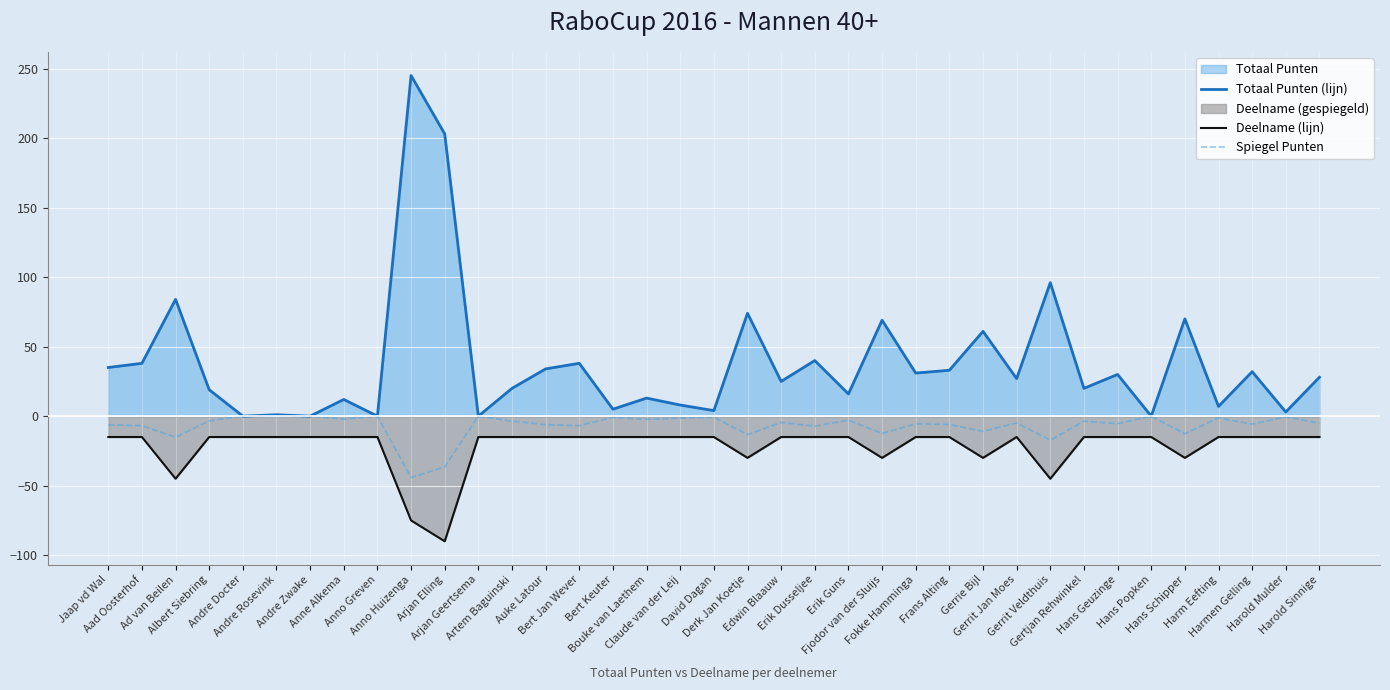

Reading left to right, list all the values displayed in this chart.

Totaal Punten (lijn): Jaap vd Wal=35.0	Aad Oosterhof=38.0	Ad van Beilen=84.0	Albert Siebring=19.0	Andre Docter=0.0	Andre Rosevink=1.0	Andre Zwake=0.0	Anne Alkema=12.0	Anno Greven=0.0	Anno Huizenga=245.0	Arjan Elling=203.0	Arjan Geertsema=0.0	Artem Baguinski=20.0	Auke Latour=34.0	Bert Jan Wever=38.0	Bert Keuter=5.0	Bouke van Laethem=13.0	Claude van der Leij=8.0	David Dagan=4.0	Derk Jan Koetje=74.0	Edwin Blaauw=25.0	Erik Dusseljee=40.0	Erik Guns=16.0	Fjodor van der Sluijs=69.0	Fokke Hamminga=31.0	Frans Alting=33.0	Gerrie Bijl=61.0	Gerrit Jan Moes=27.0	Gerrit Veldthuis=96.0	Gertjan Rehwinkel=20.0	Hans Geuzinge=30.0	Hans Popken=0.0	Hans Schipper=70.0	Harm Eefting=7.0	Harmen Gelling=32.0	Harold Mulder=3.0	Harold Sinnige=28.0
Deelname (lijn): Jaap vd Wal=-15.0	Aad Oosterhof=-15.0	Ad van Beilen=-45.0	Albert Siebring=-15.0	Andre Docter=-15.0	Andre Rosevink=-15.0	Andre Zwake=-15.0	Anne Alkema=-15.0	Anno Greven=-15.0	Anno Huizenga=-75.0	Arjan Elling=-90.0	Arjan Geertsema=-15.0	Artem Baguinski=-15.0	Auke Latour=-15.0	Bert Jan Wever=-15.0	Bert Keuter=-15.0	Bouke van Laethem=-15.0	Claude van der Leij=-15.0	David Dagan=-15.0	Derk Jan Koetje=-30.0	Edwin Blaauw=-15.0	Erik Dusseljee=-15.0	Erik Guns=-15.0	Fjodor van der Sluijs=-30.0	Fokke Hamminga=-15.0	Frans Alting=-15.0	Gerrie Bijl=-30.0	Gerrit Jan Moes=-15.0	Gerrit Veldthuis=-45.0	Gertjan Rehwinkel=-15.0	Hans Geuzinge=-15.0	Hans Popken=-15.0	Hans Schipper=-30.0	Harm Eefting=-15.0	Harmen Gelling=-15.0	Harold Mulder=-15.0	Harold Sinnige=-15.0
Spiegel Punten: Jaap vd Wal=-6.3	Aad Oosterhof=-6.8	Ad van Beilen=-15.1	Albert Siebring=-3.4	Andre Docter=-0.0	Andre Rosevink=-0.2	Andre Zwake=-0.0	Anne Alkema=-2.2	Anno Greven=-0.0	Anno Huizenga=-44.1	Arjan Elling=-36.5	Arjan Geertsema=-0.0	Artem Baguinski=-3.6	Auke Latour=-6.1	Bert Jan Wever=-6.8	Bert Keuter=-0.9	Bouke van Laethem=-2.3	Claude van der Leij=-1.4	David Dagan=-0.7	Derk Jan Koetje=-13.3	Edwin Blaauw=-4.5	Erik Dusseljee=-7.2	Erik Guns=-2.9	Fjodor van der Sluijs=-12.4	Fokke Hamminga=-5.6	Frans Alting=-5.9	Gerrie Bijl=-11.0	Gerrit Jan Moes=-4.9	Gerrit Veldthuis=-17.3	Gertjan Rehwinkel=-3.6	Hans Geuzinge=-5.4	Hans Popken=-0.0	Hans Schipper=-12.6	Harm Eefting=-1.3	Harmen Gelling=-5.8	Harold Mulder=-0.5	Harold Sinnige=-5.0